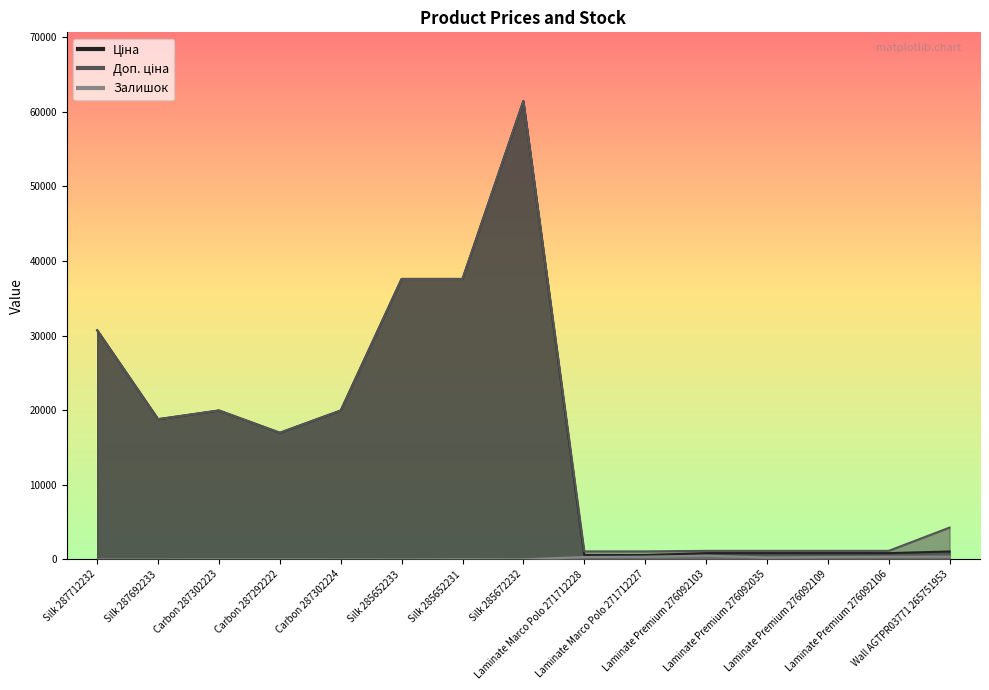

True or false: Ціна and Доп. ціна cross at least once.

False